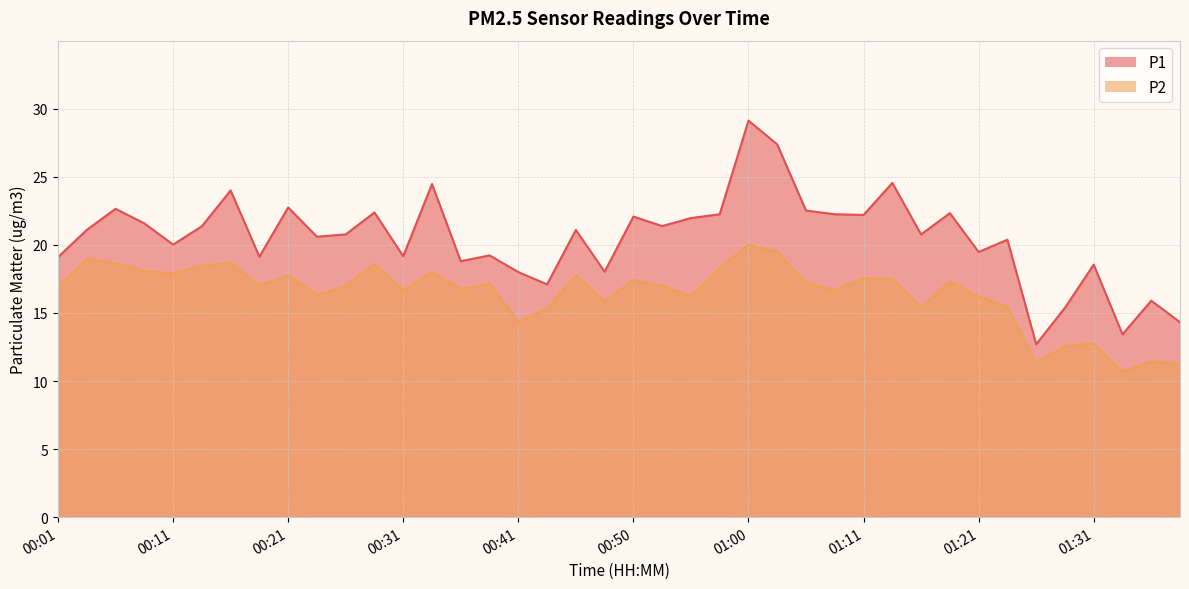

What is the value of the P1 point at the 7th from the left?

24.0